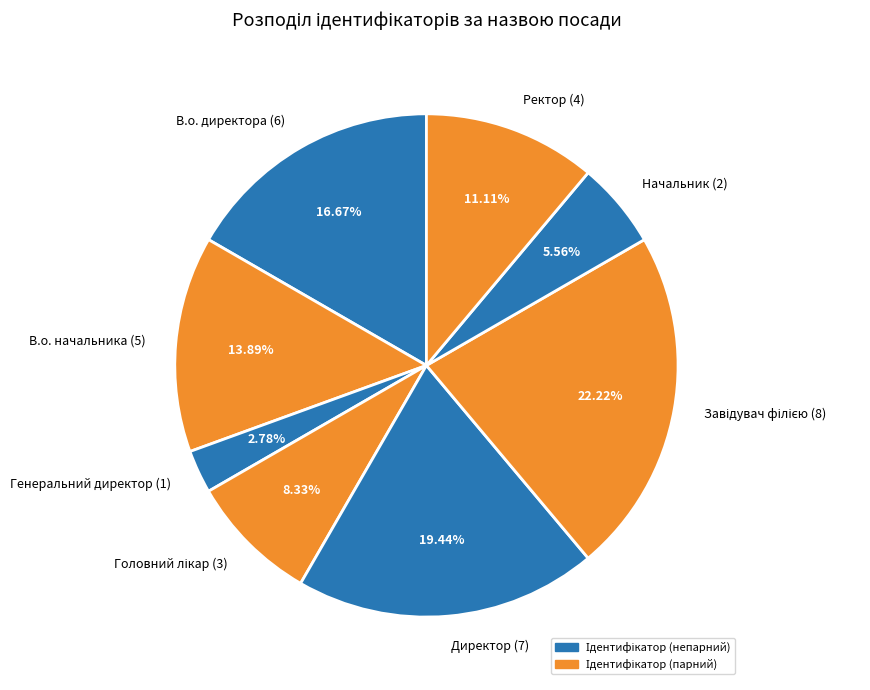

How many segments does this pie chart have?

8